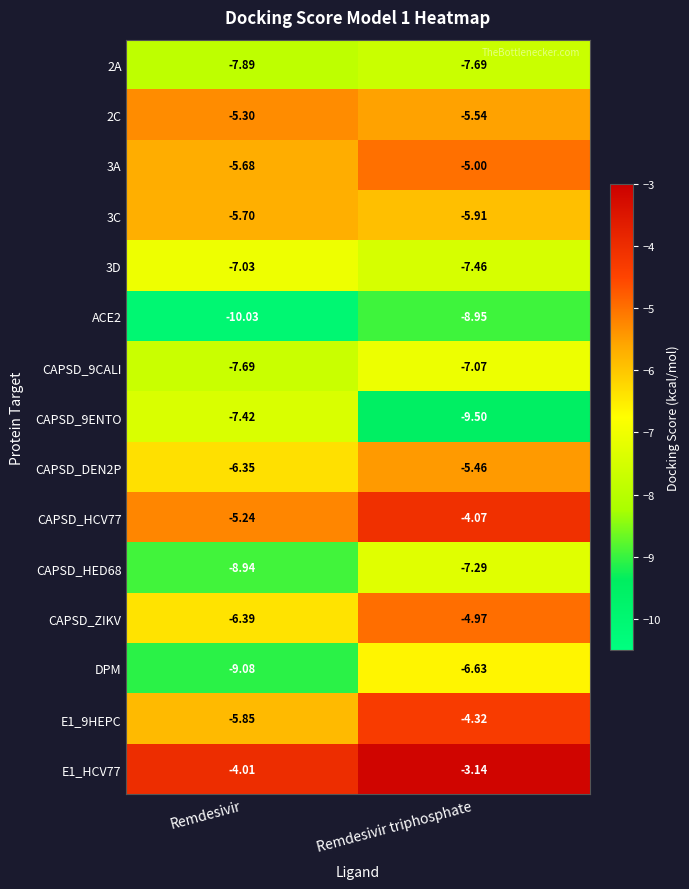

Rank the series at Remdesivir from highest to lowest value.

E1_HCV77, CAPSD_HCV77, 2C, 3A, 3C, E1_9HEPC, CAPSD_DEN2P, CAPSD_ZIKV, 3D, CAPSD_9ENTO, CAPSD_9CALI, 2A, CAPSD_HED68, DPM, ACE2